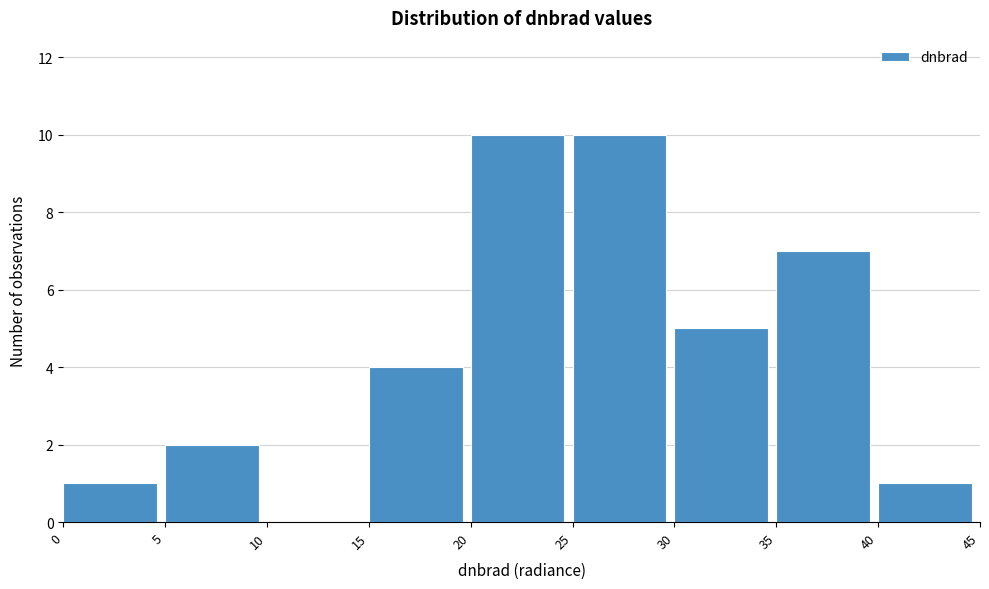

Reading left to right, transcribe this chart: for each bar, give the range it covers on the x-axis and its height. The values are not printed on the chart, so give them approximately, as read against the axis.

0 to 5: 1
5 to 10: 2
10 to 15: 0
15 to 20: 4
20 to 25: 10
25 to 30: 10
30 to 35: 5
35 to 40: 7
40 to 45: 1